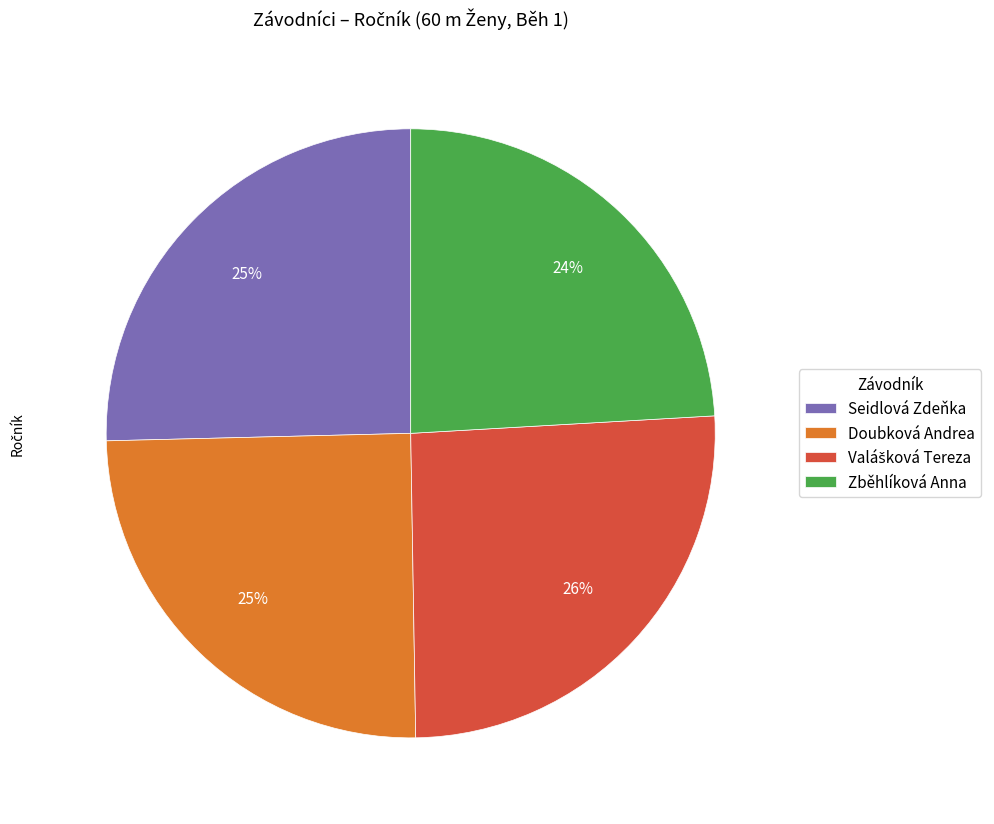

Is there a majority slice in this chart?

No